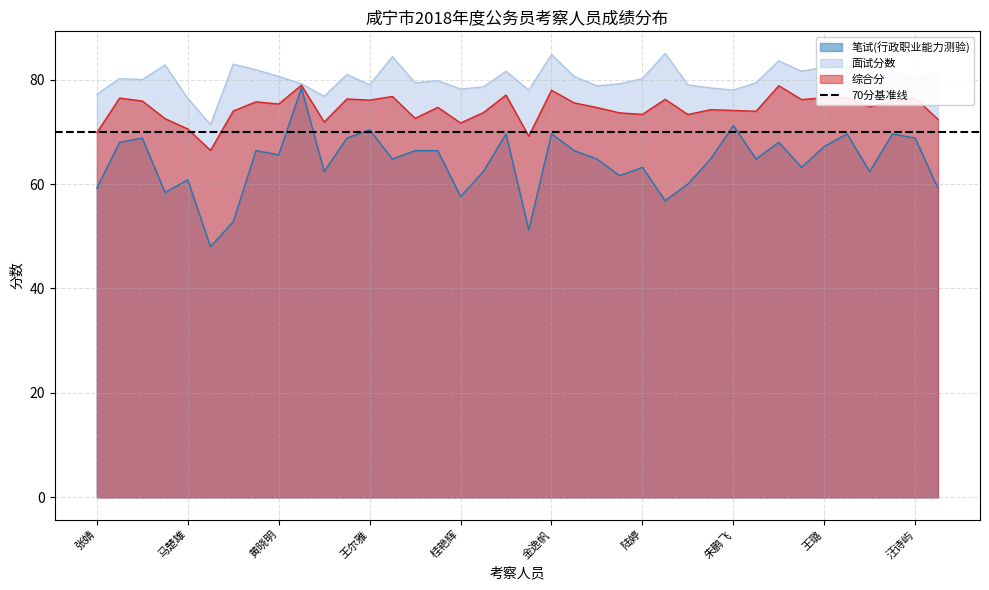

Which series changed the most between 夏晶晶 and 王璐?

面试分数